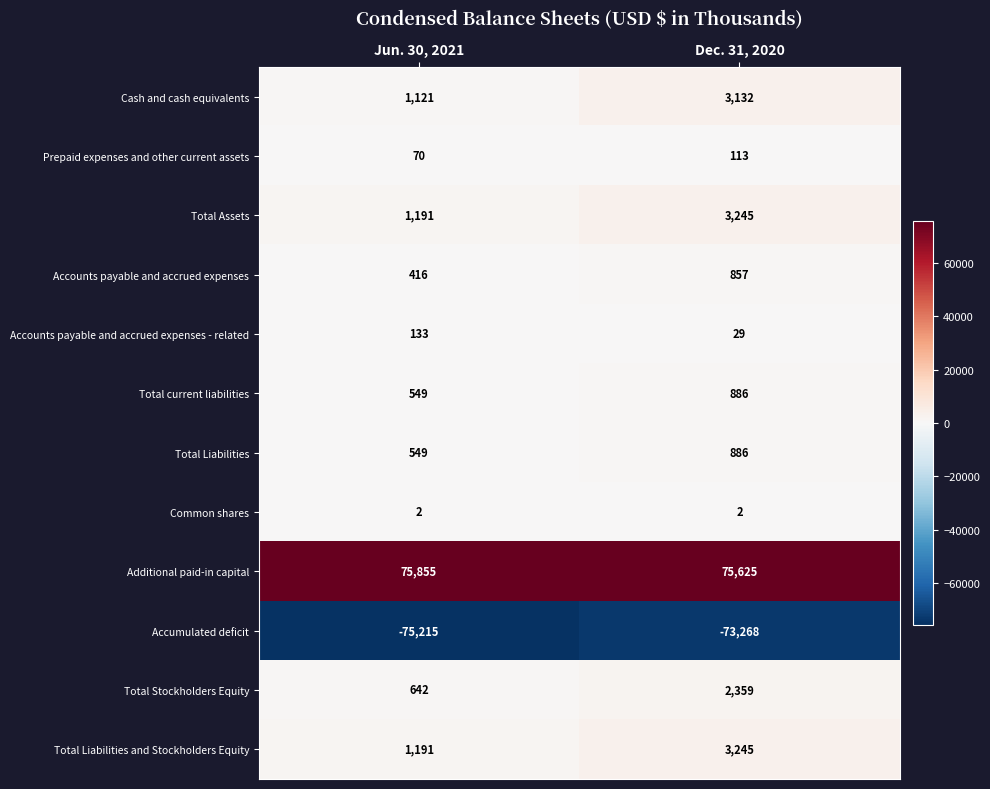

List the labels in order of Accounts payable and accrued expenses - related value, smallest first.

Dec. 31, 2020, Jun. 30, 2021